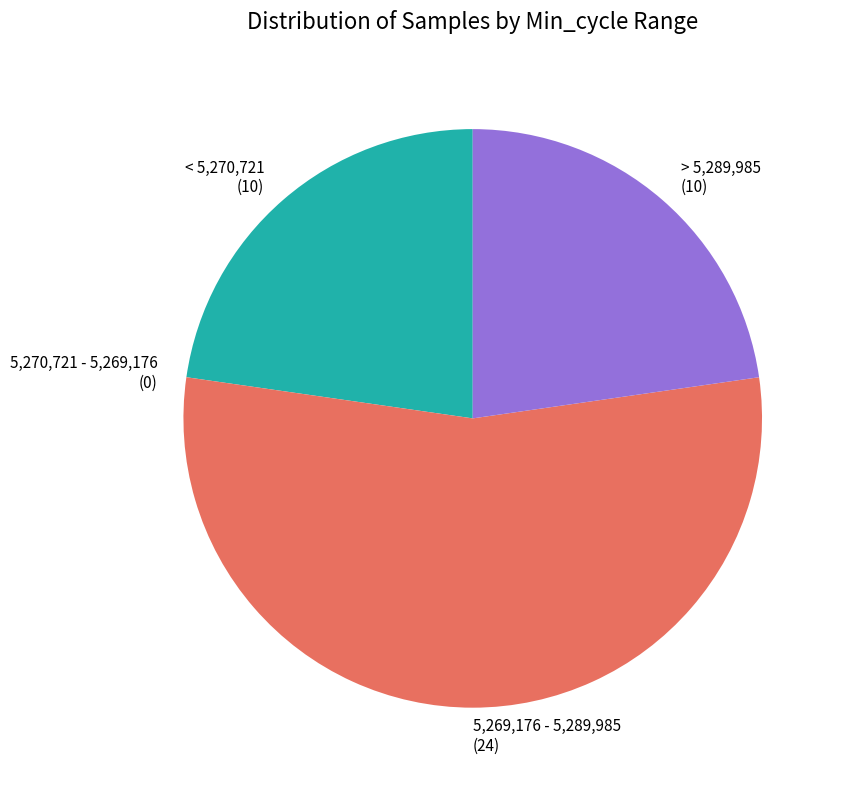

Does < 5,270,721 account for over 50% of the chart?

No